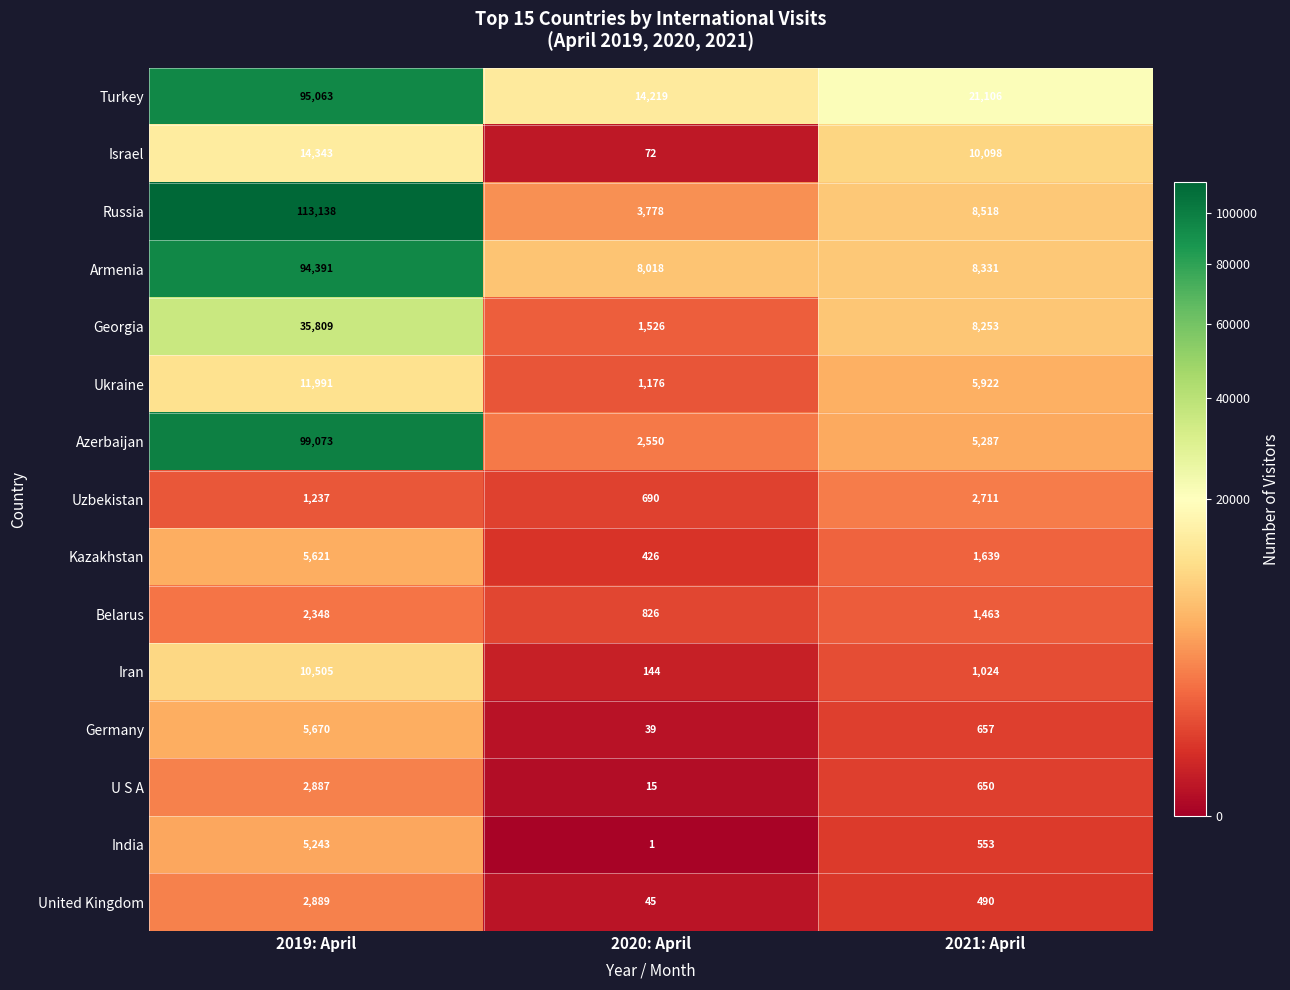

At which label does United Kingdom first exceed 490?

2019: April